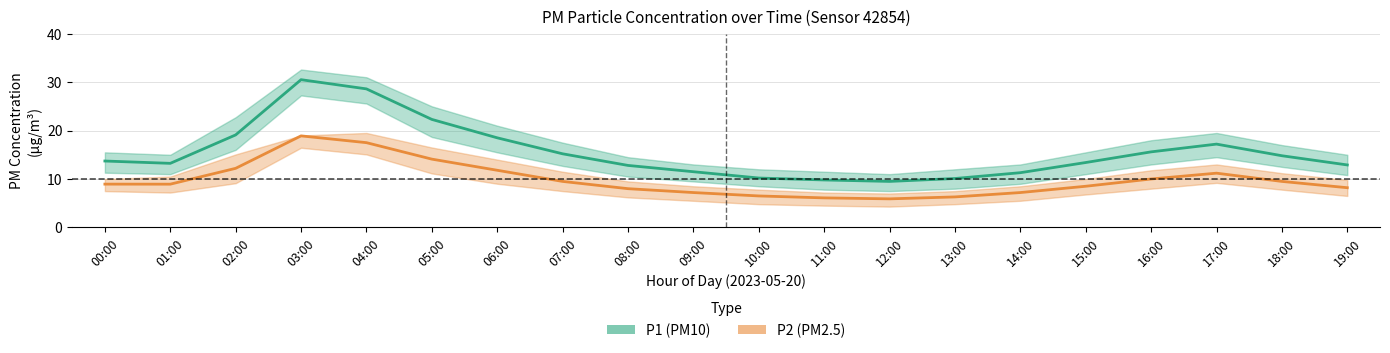

How many values in the P2 (PM2.5) series are below 8?

6